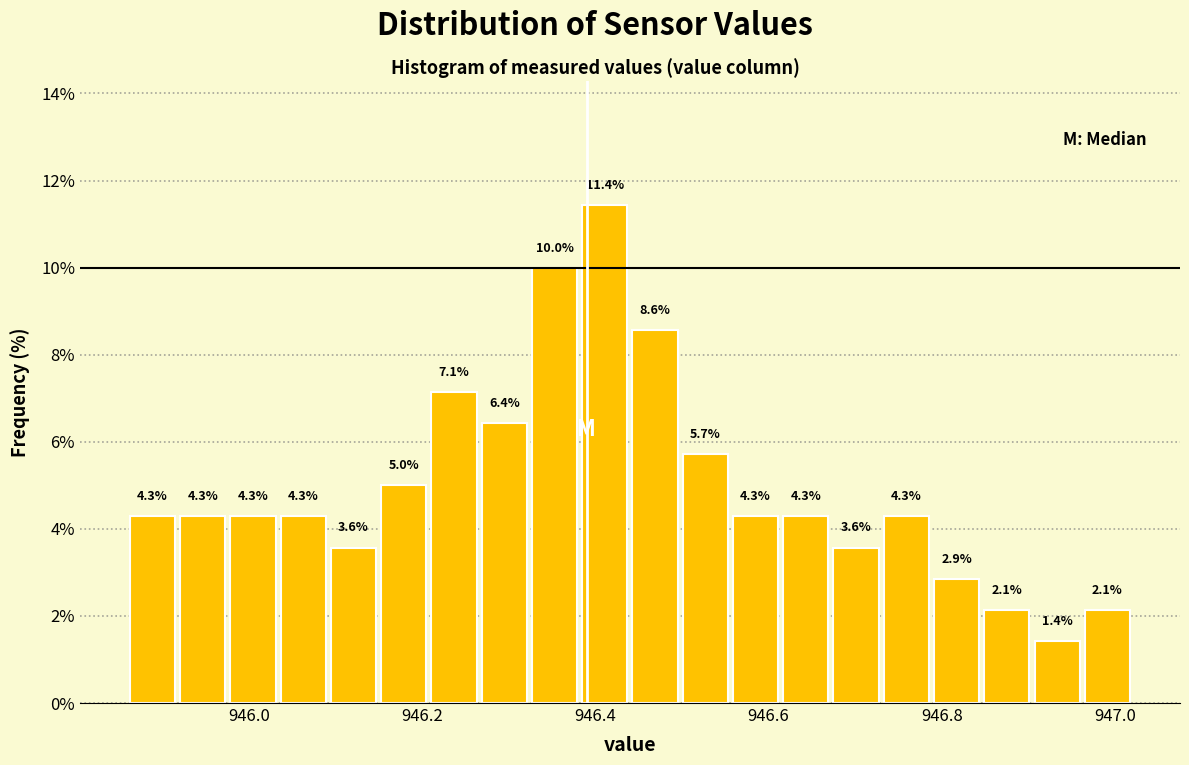

Around what value on the x-axis is the tallest bar? Give the approximate position of its centre, as read against the axis.

946.42